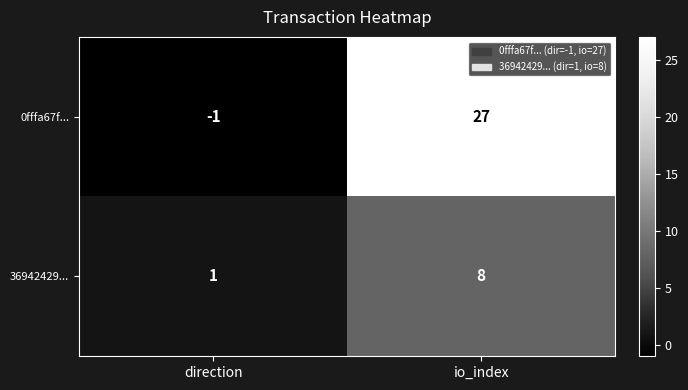

At how many categories does at least one series exceed 14?

1